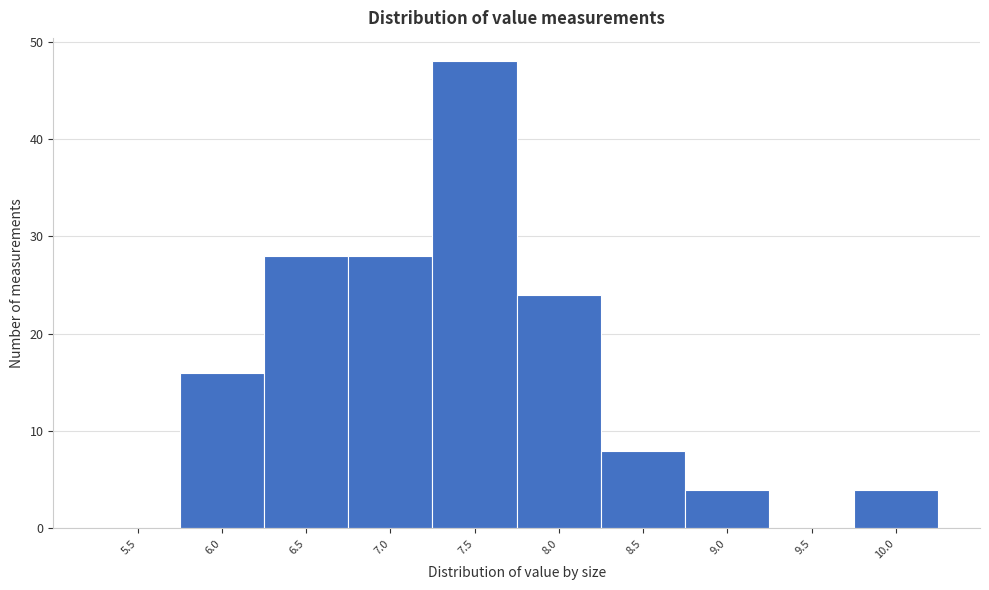

Reading left to right, list all the values displayed in this chart.

5.5=0	6.0=16	6.5=28	7.0=28	7.5=48	8.0=24	8.5=8	9.0=4	9.5=0	10.0=4